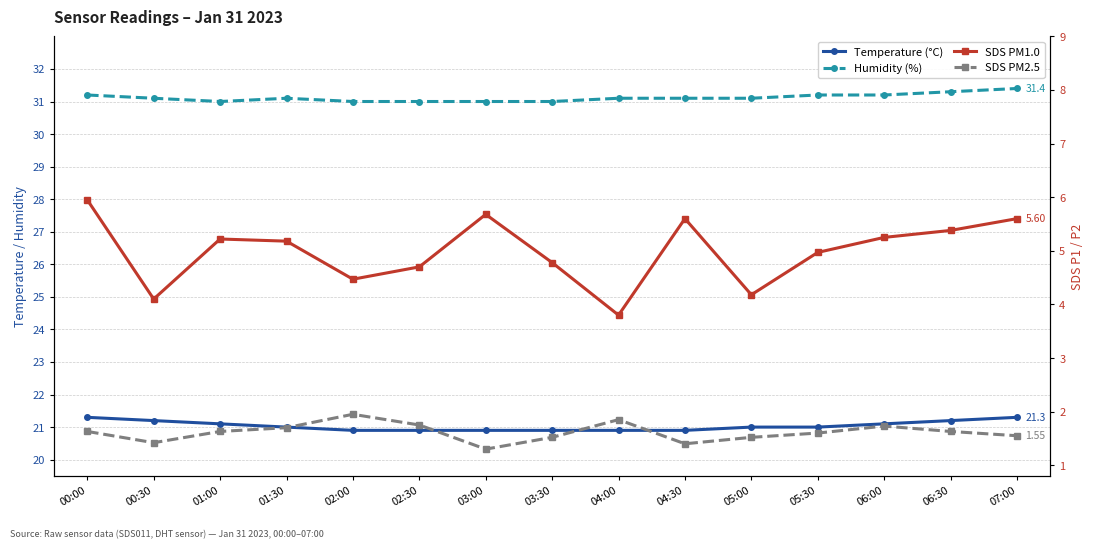

Is it true that SDS_P1 equals 5.4 at 06:30?

True